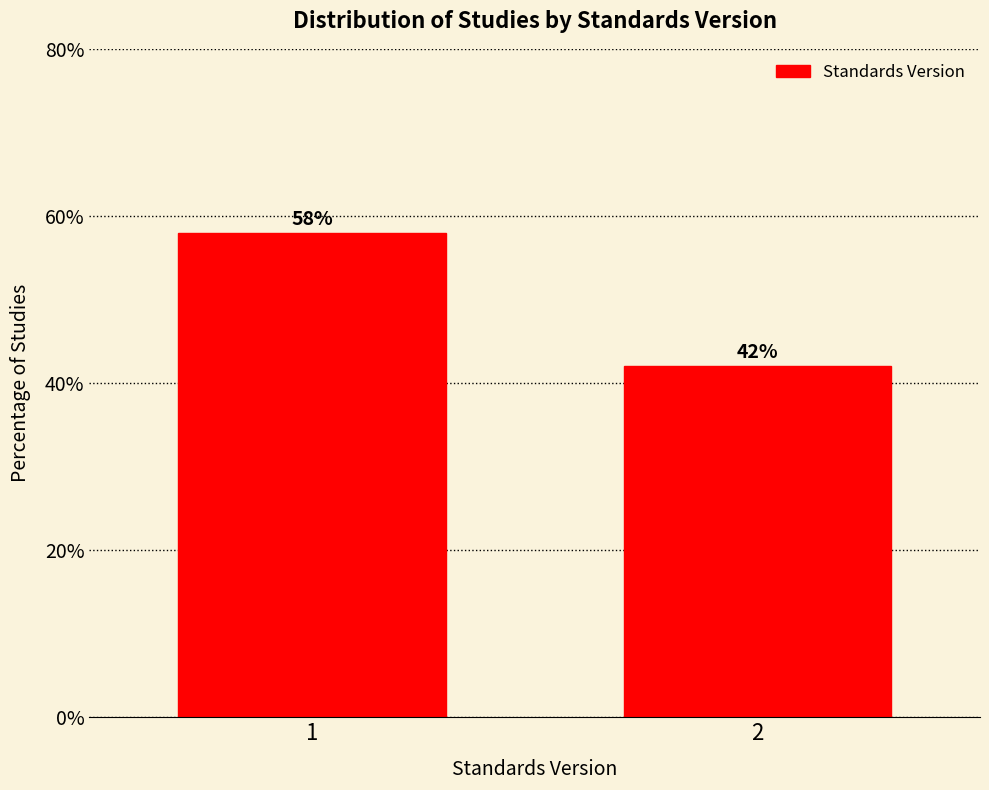

Reading left to right, list all the values displayed in this chart.

1=58.0	2=42.0